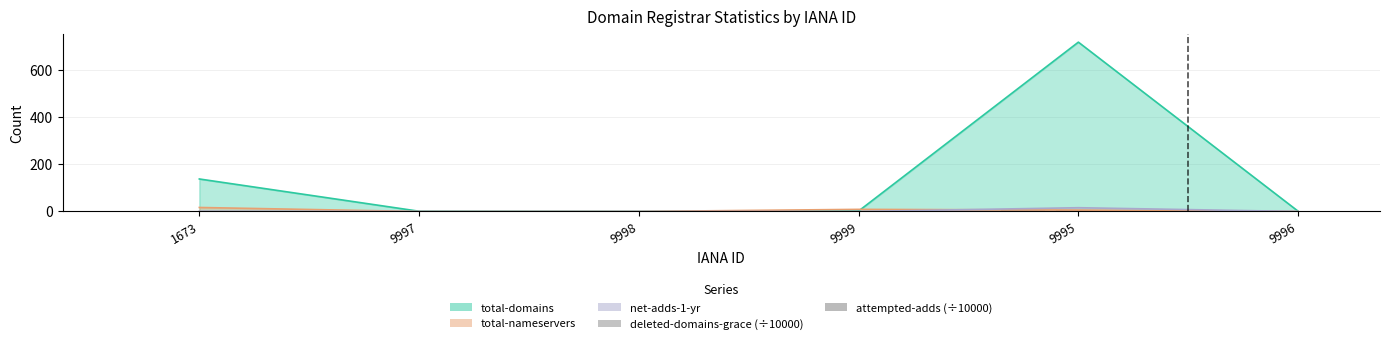

How many data points in deleted-domains-grace (÷10000) are above 0?

1